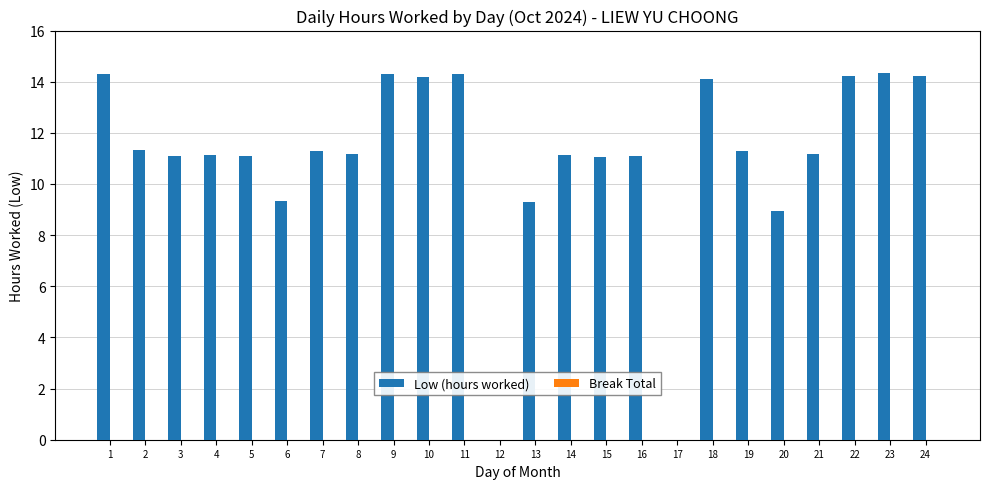

What is the sum of all values?

264.5